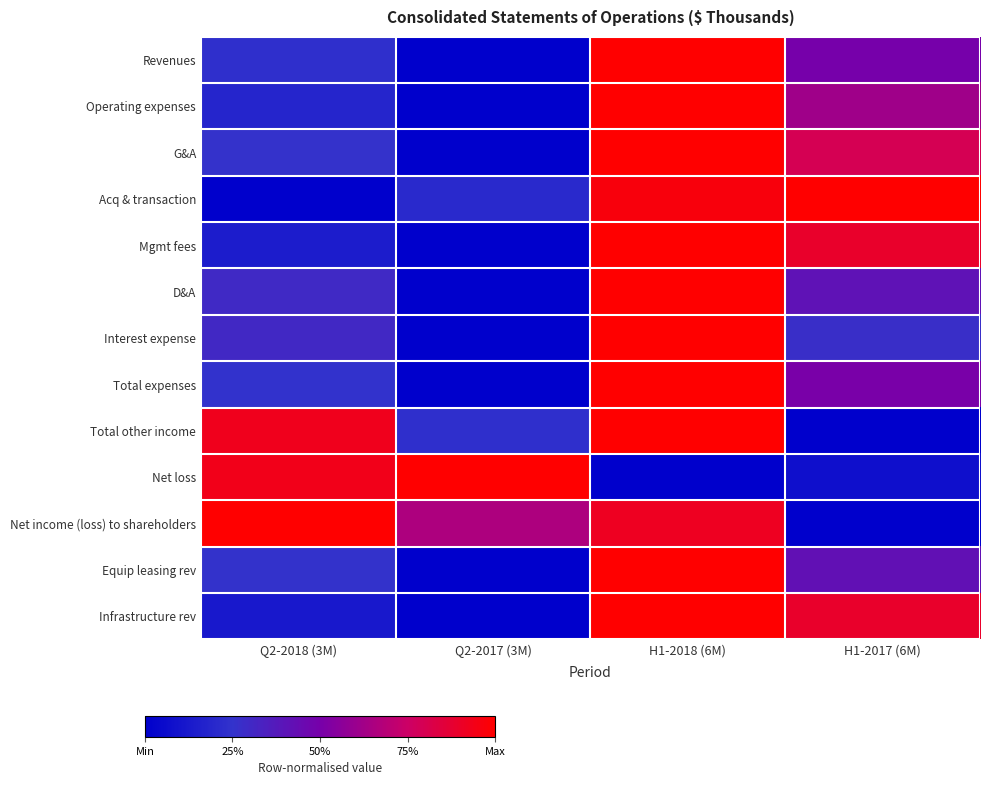

Reading left to right, transcribe all the data shown in this chart.

Revenues: Q2-2018 (3M)=0.2	Q2-2017 (3M)=0.0	H1-2018 (6M)=1.0	H1-2017 (6M)=0.5
Operating expenses: Q2-2018 (3M)=0.2	Q2-2017 (3M)=0.0	H1-2018 (6M)=1.0	H1-2017 (6M)=0.6
G&A: Q2-2018 (3M)=0.3	Q2-2017 (3M)=0.0	H1-2018 (6M)=1.0	H1-2017 (6M)=0.8
Acq & transaction: Q2-2018 (3M)=0.0	Q2-2017 (3M)=0.2	H1-2018 (6M)=1.0	H1-2017 (6M)=1.0
Mgmt fees: Q2-2018 (3M)=0.1	Q2-2017 (3M)=0.0	H1-2018 (6M)=1.0	H1-2017 (6M)=0.9
D&A: Q2-2018 (3M)=0.3	Q2-2017 (3M)=0.0	H1-2018 (6M)=1.0	H1-2017 (6M)=0.4
Interest expense: Q2-2018 (3M)=0.3	Q2-2017 (3M)=0.0	H1-2018 (6M)=1.0	H1-2017 (6M)=0.3
Total expenses: Q2-2018 (3M)=0.2	Q2-2017 (3M)=0.0	H1-2018 (6M)=1.0	H1-2017 (6M)=0.5
Total other income: Q2-2018 (3M)=0.9	Q2-2017 (3M)=0.2	H1-2018 (6M)=1.0	H1-2017 (6M)=0.0
Net loss: Q2-2018 (3M)=0.9	Q2-2017 (3M)=1.0	H1-2018 (6M)=0.0	H1-2017 (6M)=0.1
Net income (loss) to shareholders: Q2-2018 (3M)=1.0	Q2-2017 (3M)=0.7	H1-2018 (6M)=0.9	H1-2017 (6M)=0.0
Equip leasing rev: Q2-2018 (3M)=0.3	Q2-2017 (3M)=0.0	H1-2018 (6M)=1.0	H1-2017 (6M)=0.4
Infrastructure rev: Q2-2018 (3M)=0.1	Q2-2017 (3M)=0.0	H1-2018 (6M)=1.0	H1-2017 (6M)=0.9